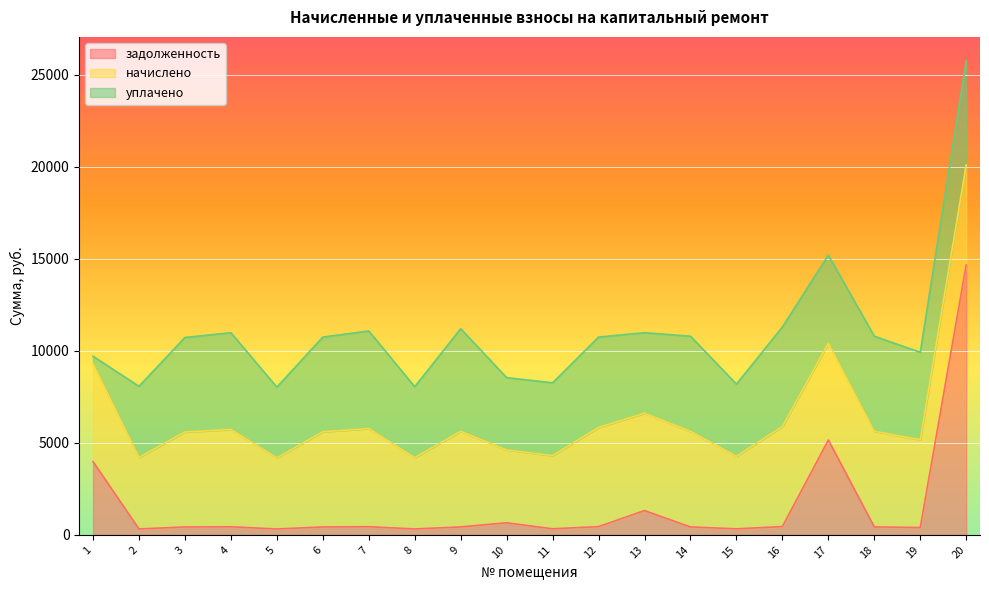

What is the difference between the начислено values at 4 and 20?

148.0